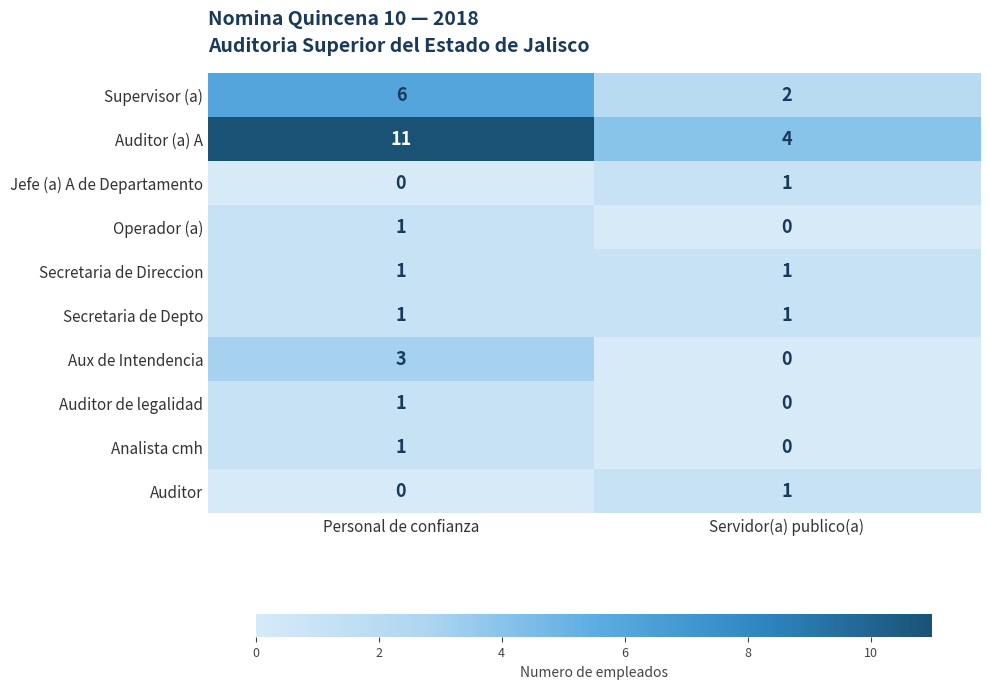

Which series changed the most between Personal de confianza and Servidor(a) publico(a)?

Auditor (a) A